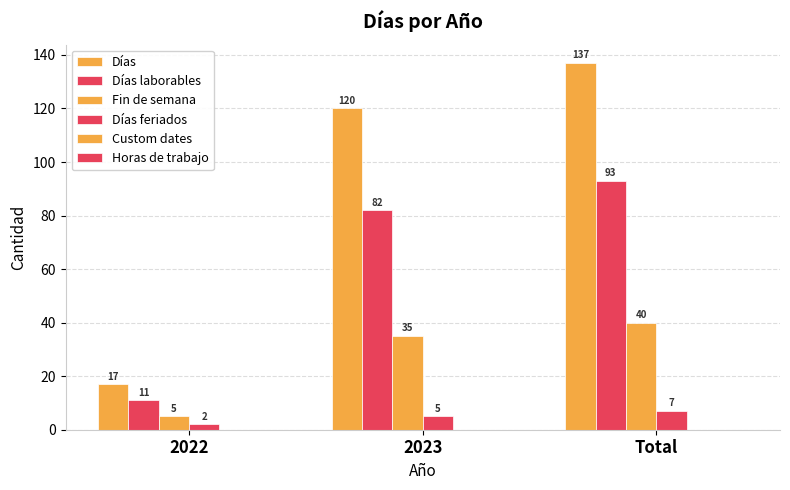

Which series has the largest total across all categories?

Días